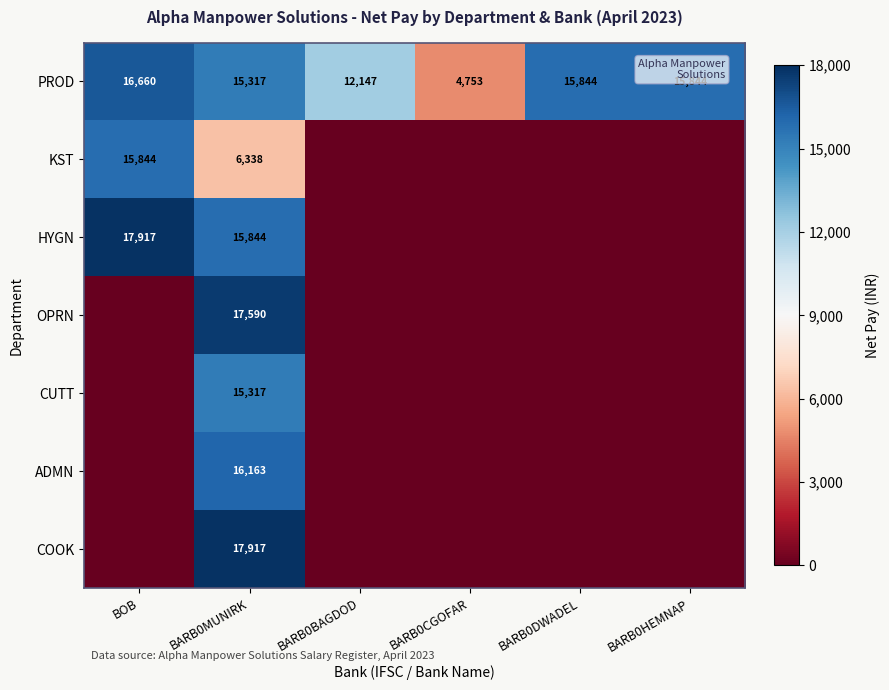

True or false: PROD has a value of 10261.5 at BARB0MUNIRK.

False